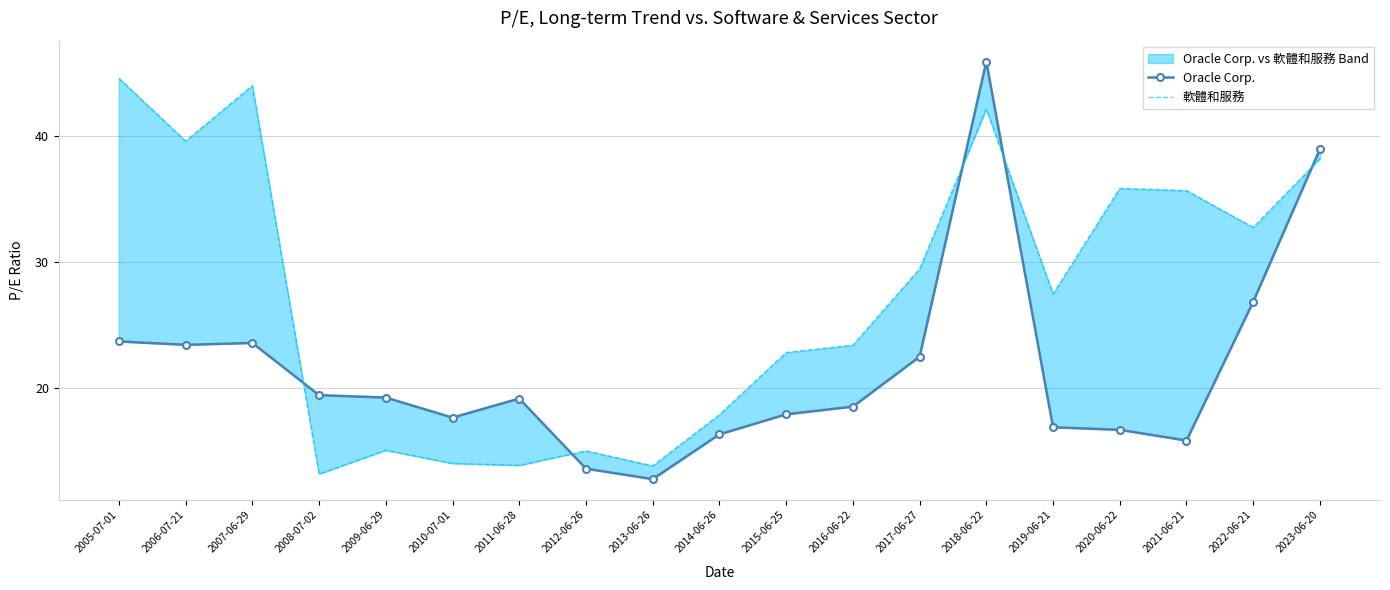

At which label is Oracle Corp. closest to 29?

2022-06-21